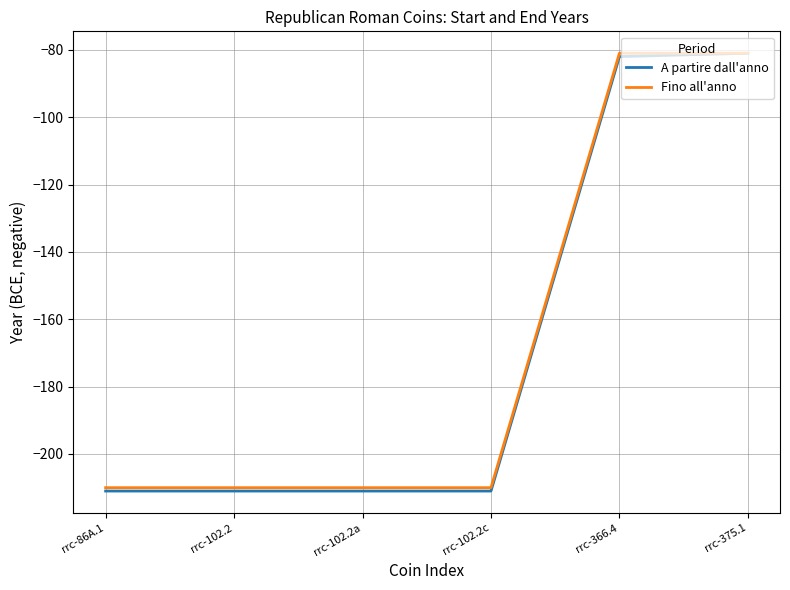

What is the smallest value displayed?

-211